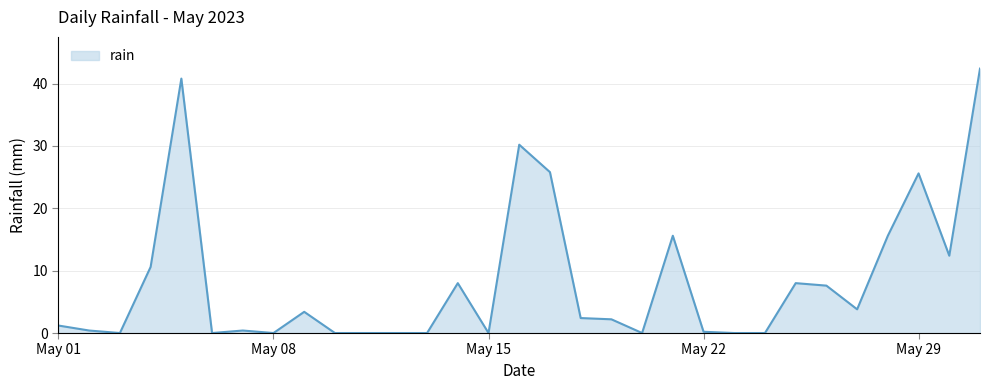

Does the chart have visible grid lines?

Yes